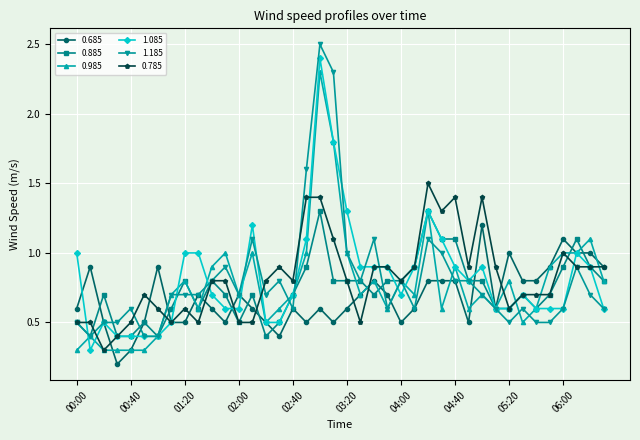

True or false: 0.985 has more than 2 interior local peaks.

True